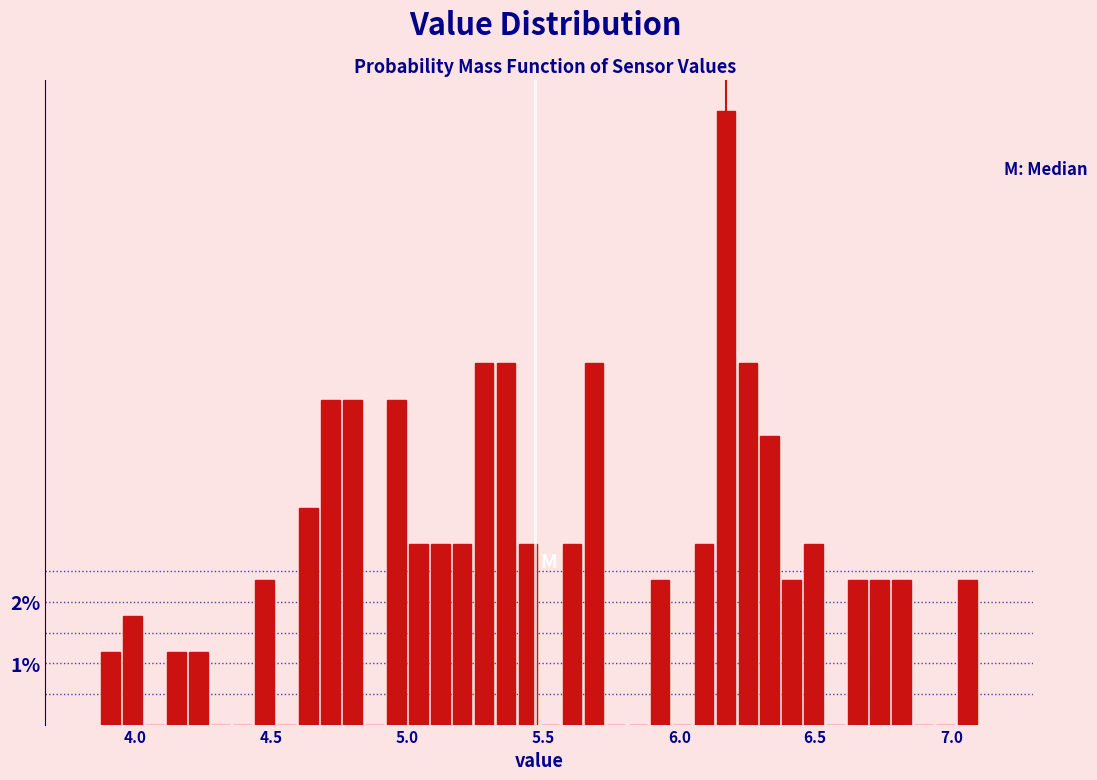

Around what value on the x-axis is the tallest bar? Give the approximate position of its centre, as read against the axis.

6.15